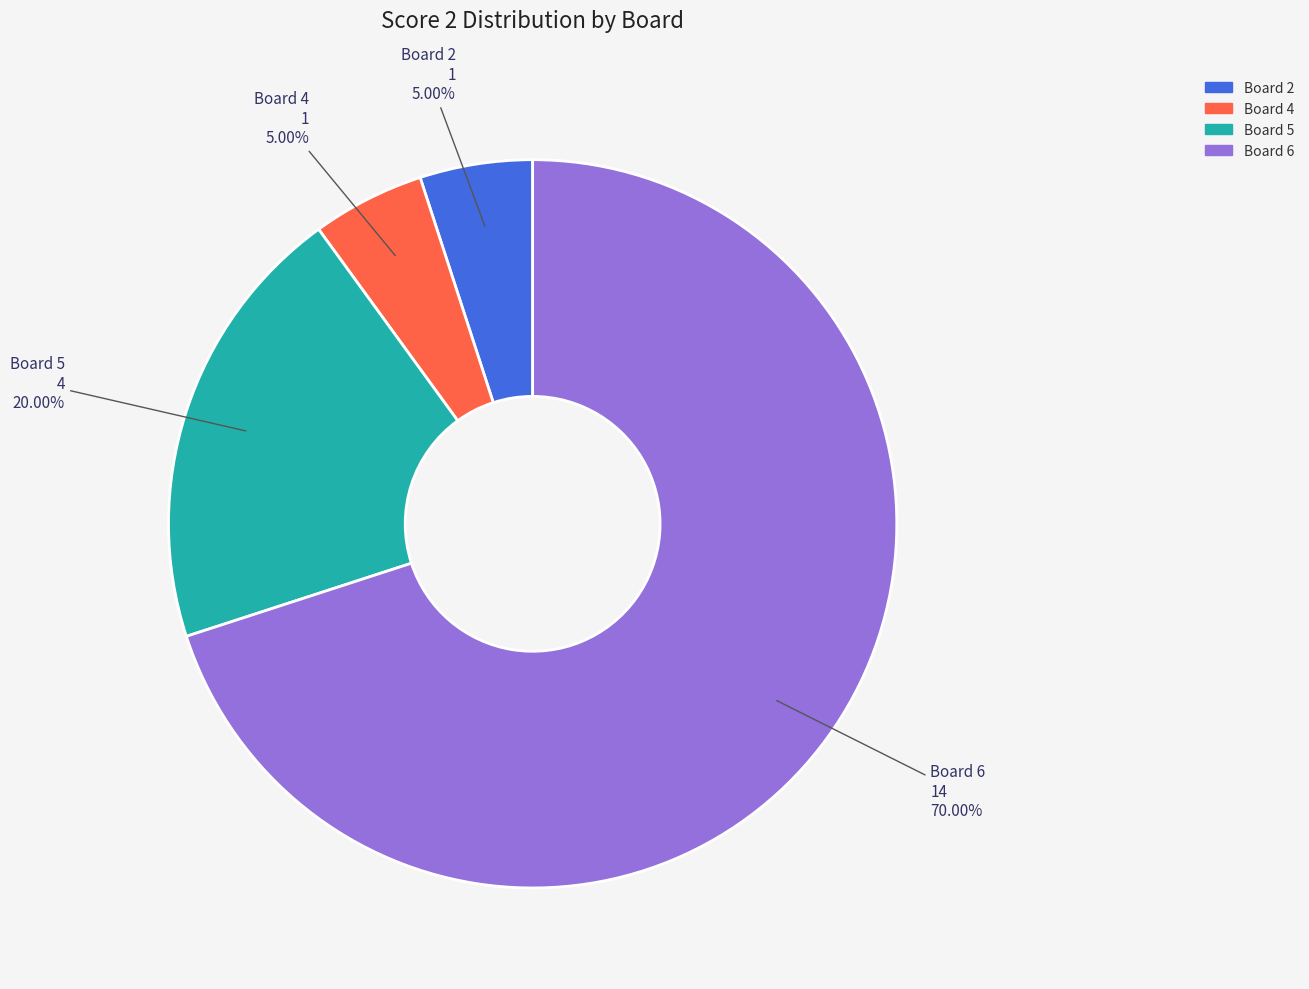

Is the sum of Board 5 and Board 2 greater than half?

No